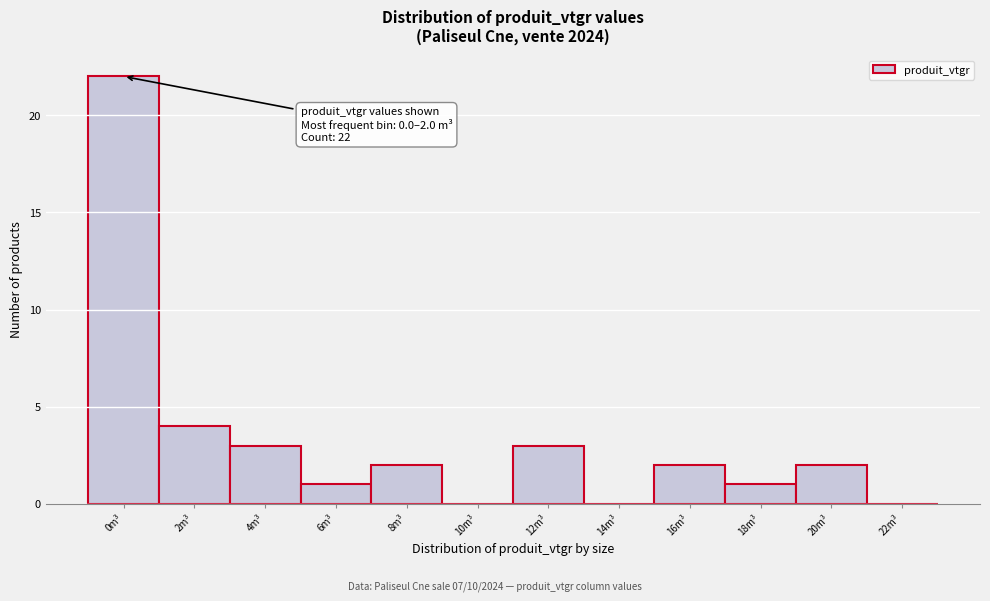

Reading left to right, transcribe all the data shown in this chart.

0m³=22	2m³=4	4m³=3	6m³=1	8m³=2	10m³=0	12m³=3	14m³=0	16m³=2	18m³=1	20m³=2	22m³=0